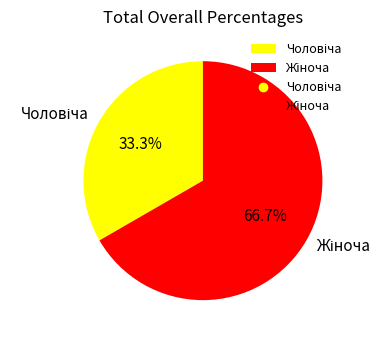

Does any single category account for the majority?

Yes